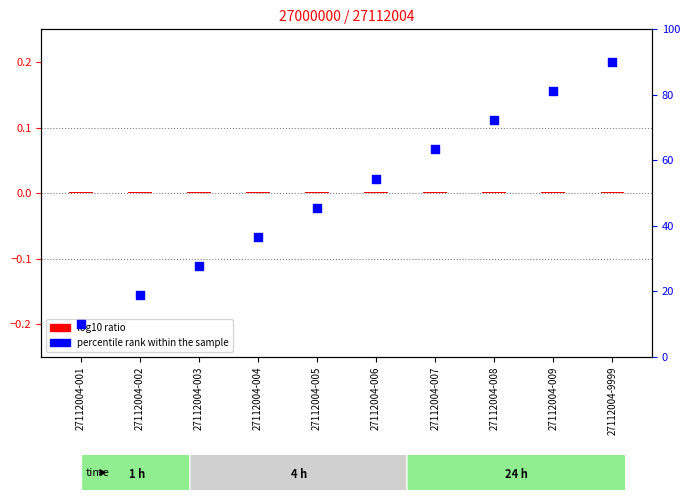

What is the total value across all series at 27112004-003?

27.8